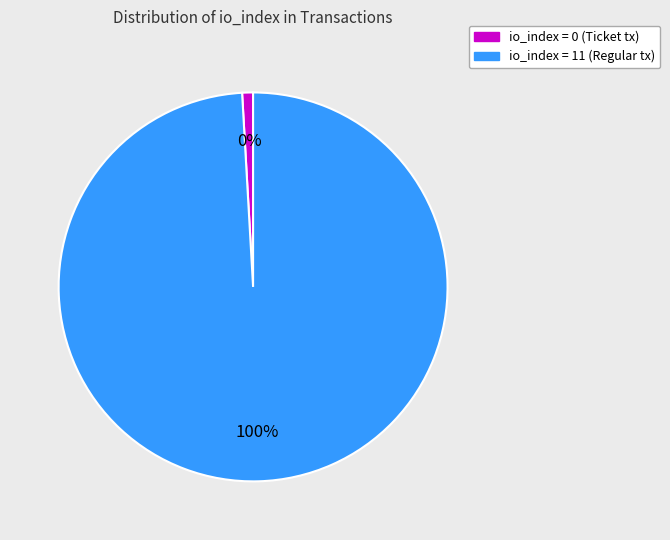

Which slice is the smallest?

io_index=0